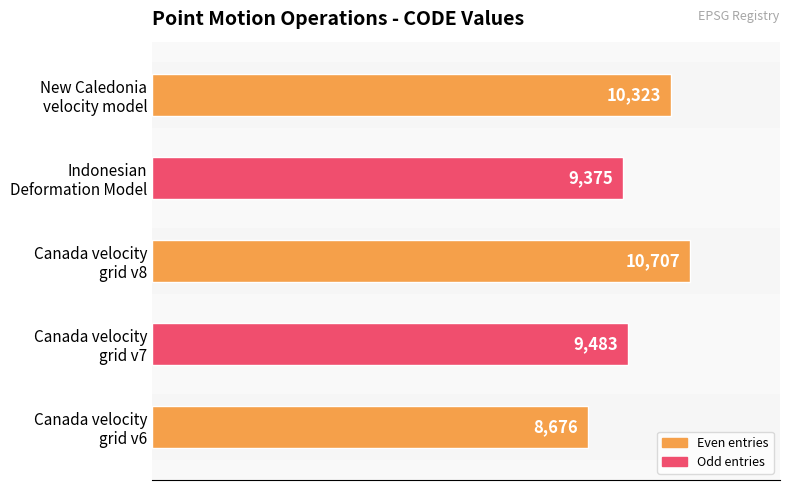

What is the average value?

9713